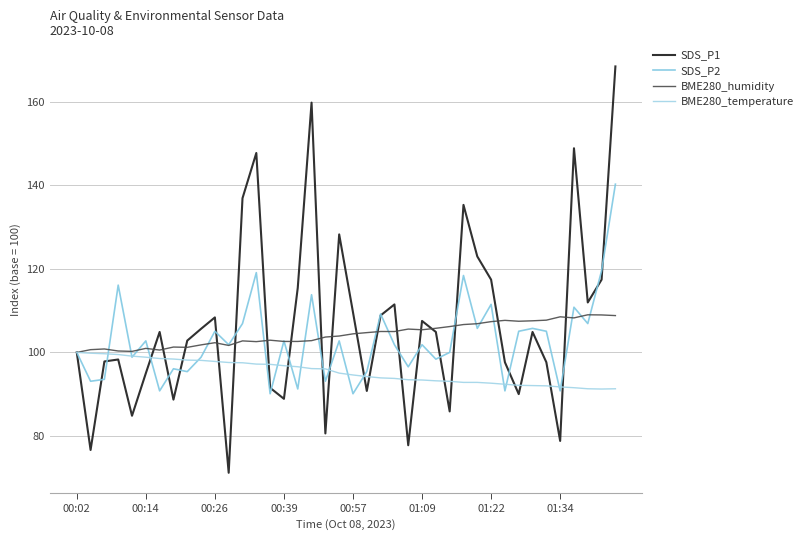

Does the chart have visible grid lines?

Yes